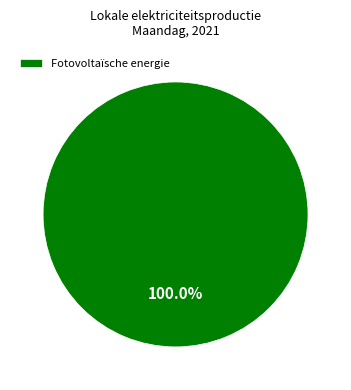

Rank the categories by value from highest to lowest.

Fotovoltaïsche energie